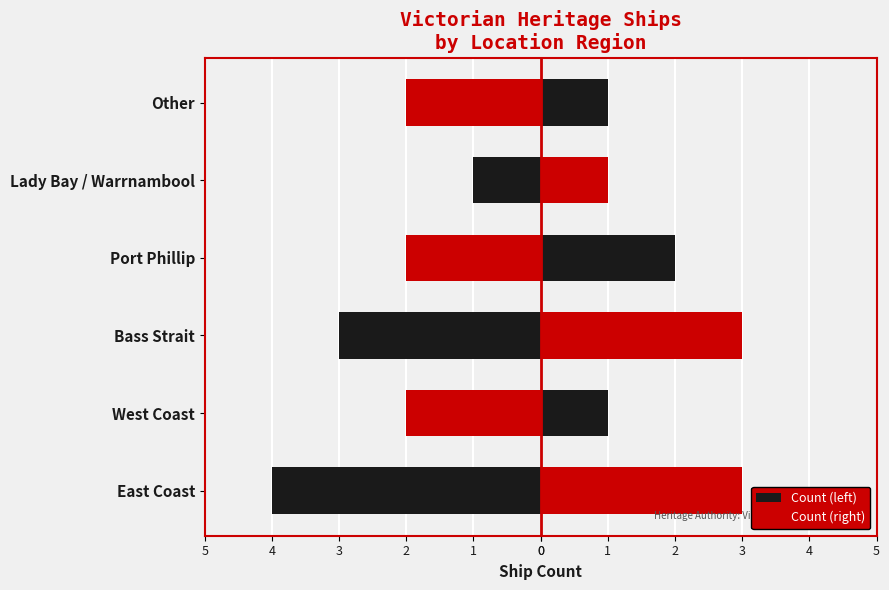

List the series in order of their overall mean, highest first.

Count (right), Count (left)